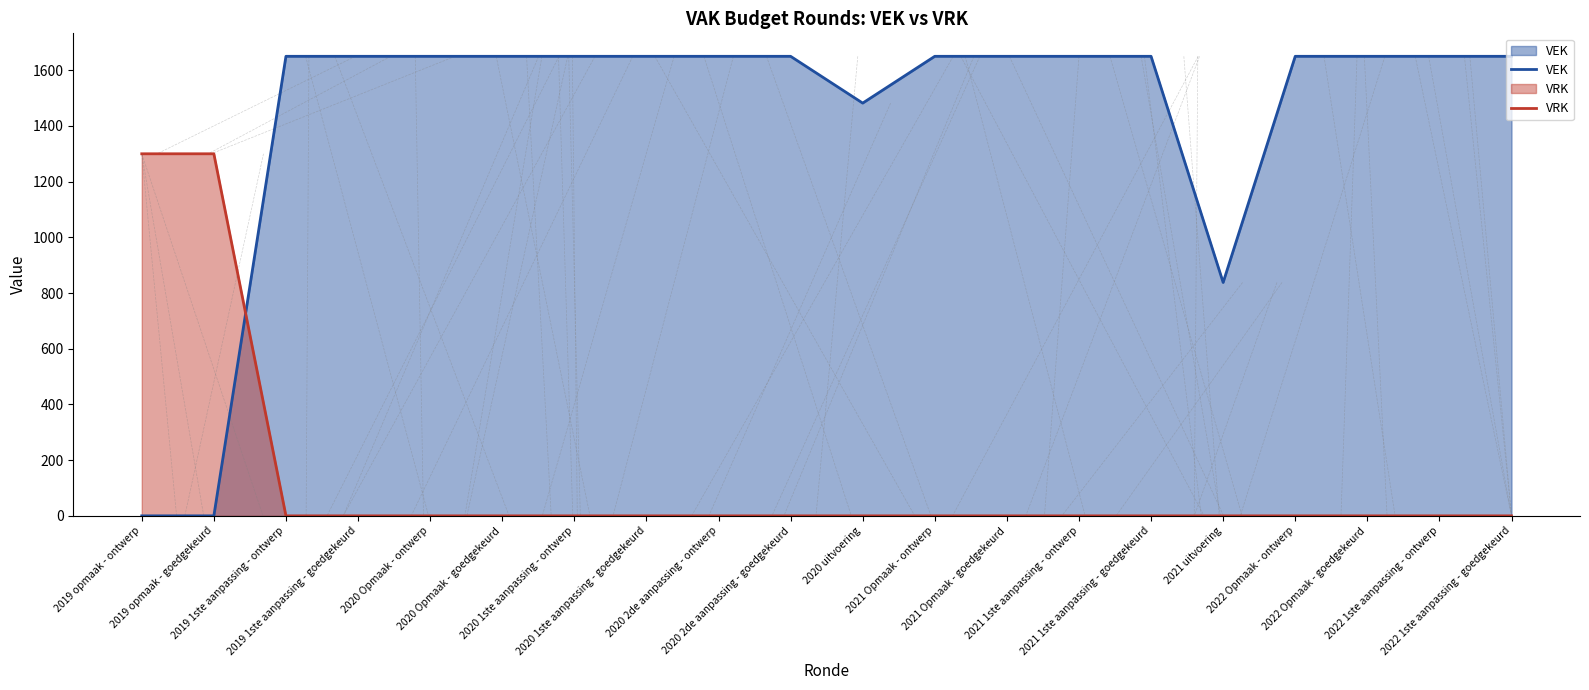

Where do VRK and VEK first cross each other?

2019 opmaak - goedgekeurd and 2019 1ste aanpassing - ontwerp